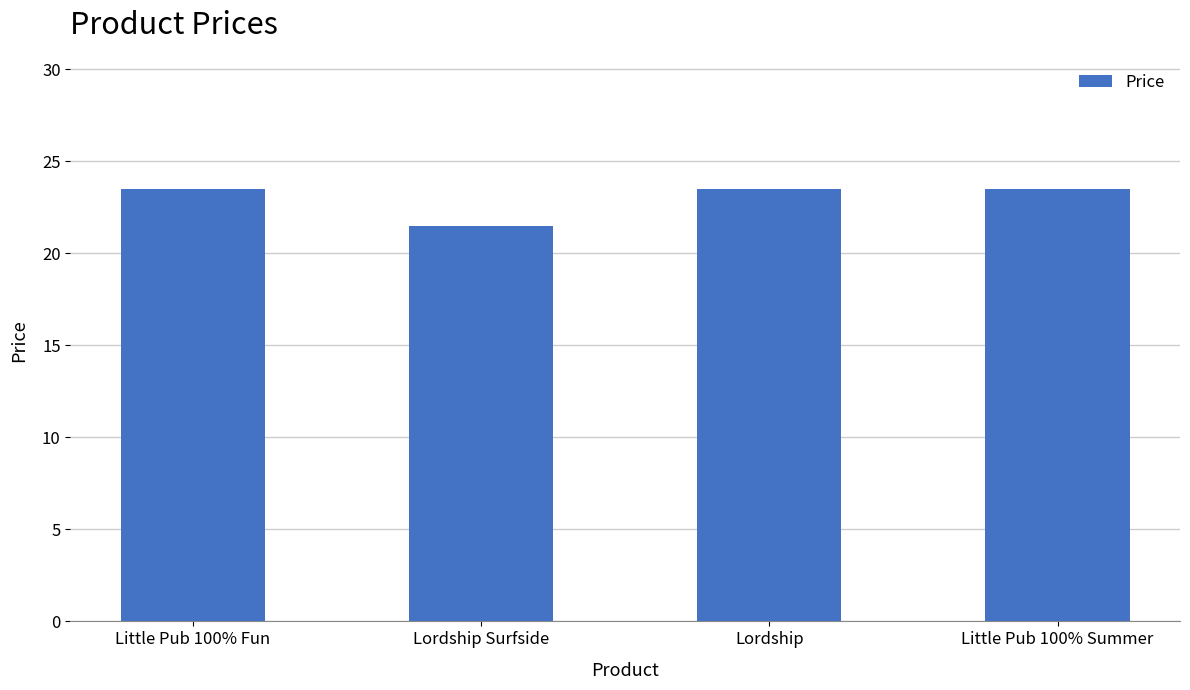

Is it true that the value at Lordship is 41.5?

False